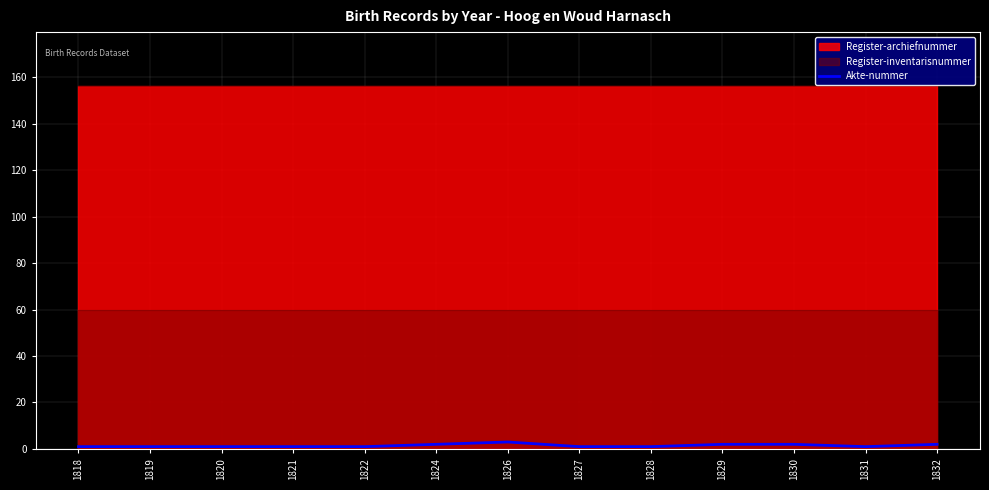

Is it true that Akte-nummer equals 1 at 1827?

True